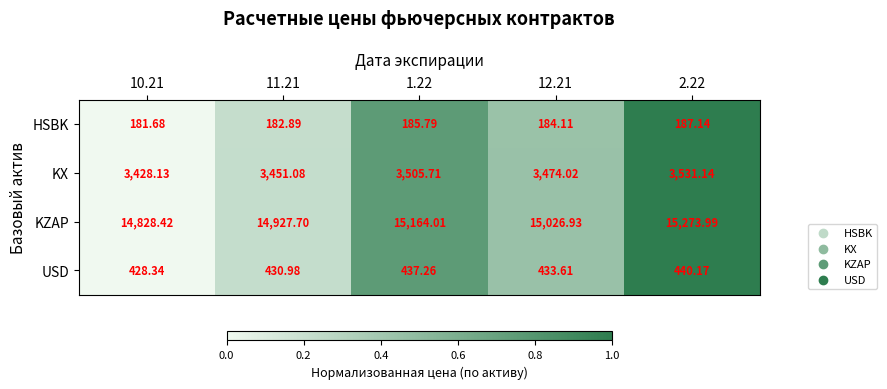

What is the total value across all series at 2.22?

19432.4